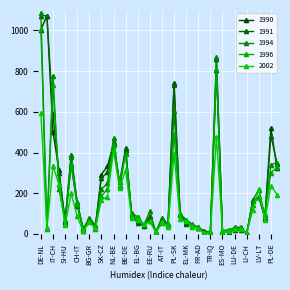

How many categories are shown in the chart?

40